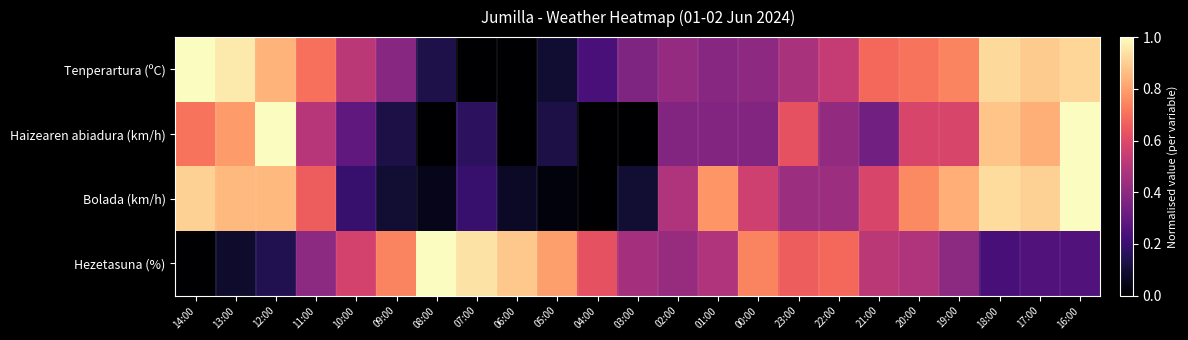

How many categories are shown in the chart?

23